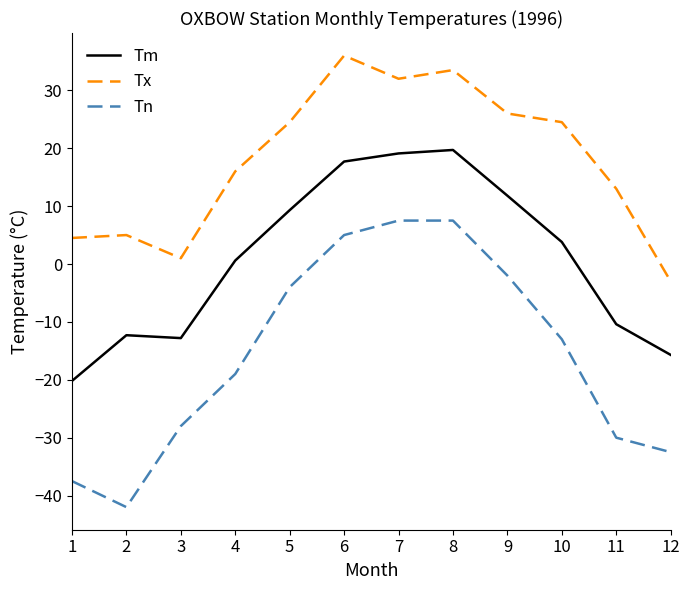

How many values in Tm are above zero?

7